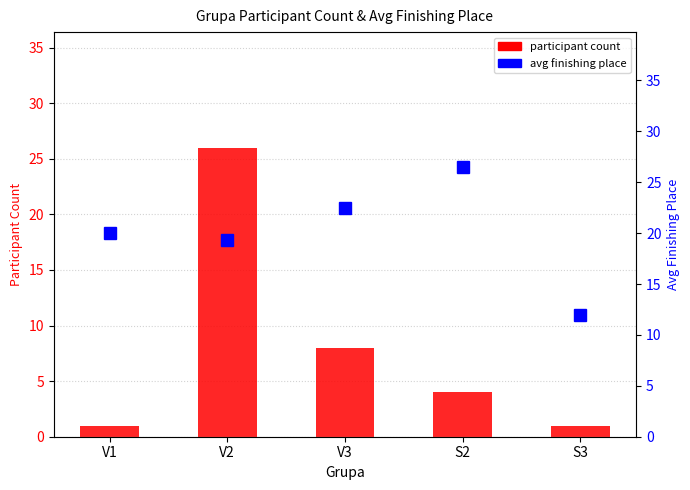

Reading right to left, transcribe all the data shown in this chart.

Participant Count: 1.0	4.0	8.0	26.0	1.0
Avg Place: 12.0	26.5	22.5	19.3	20.0